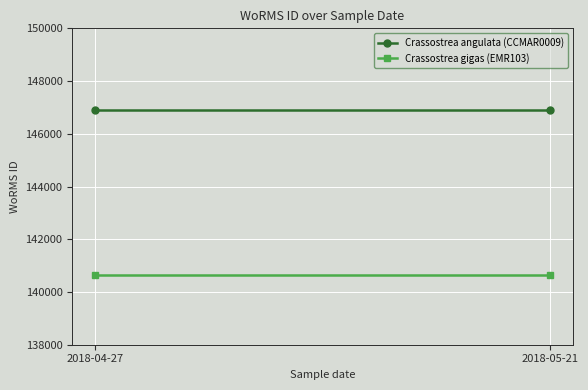

The Crassostrea angulata (CCMAR0009) series shows 146900 at 2018-05-21. True or false?

True